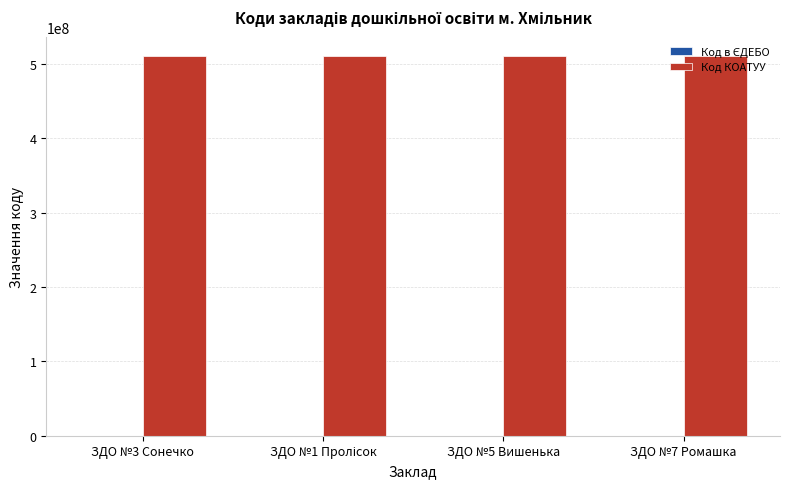

What is the sum of all Код КОАТУУ values?

2043600000